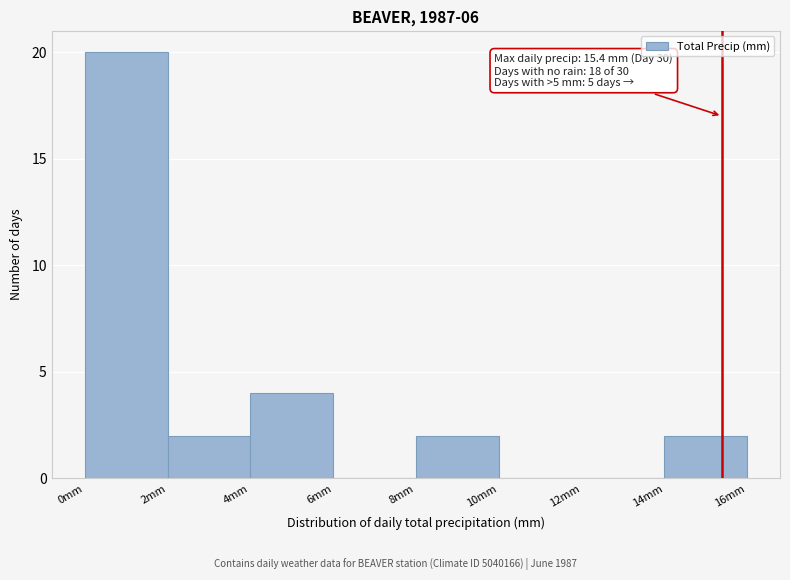

Which range on the x-axis has the tallest bar?

0 to 2